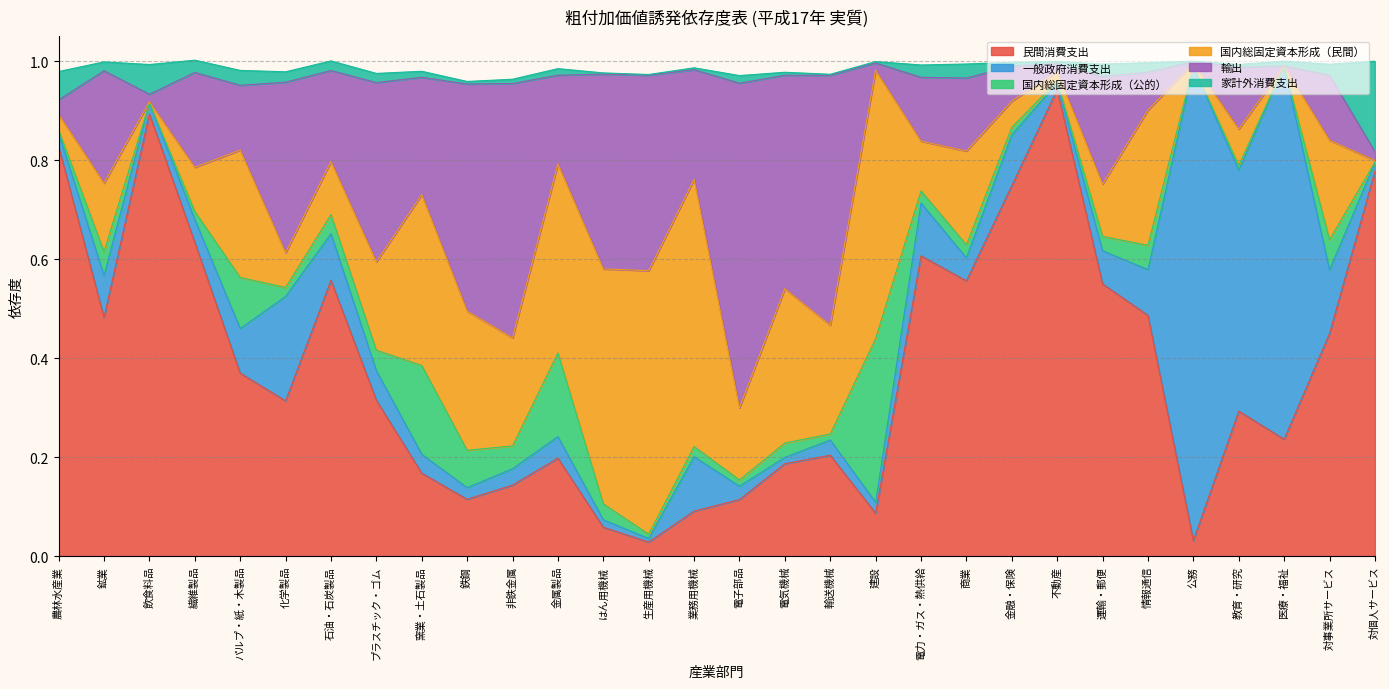

True or false: 輸出 has more than 0 interior local peaks.

True